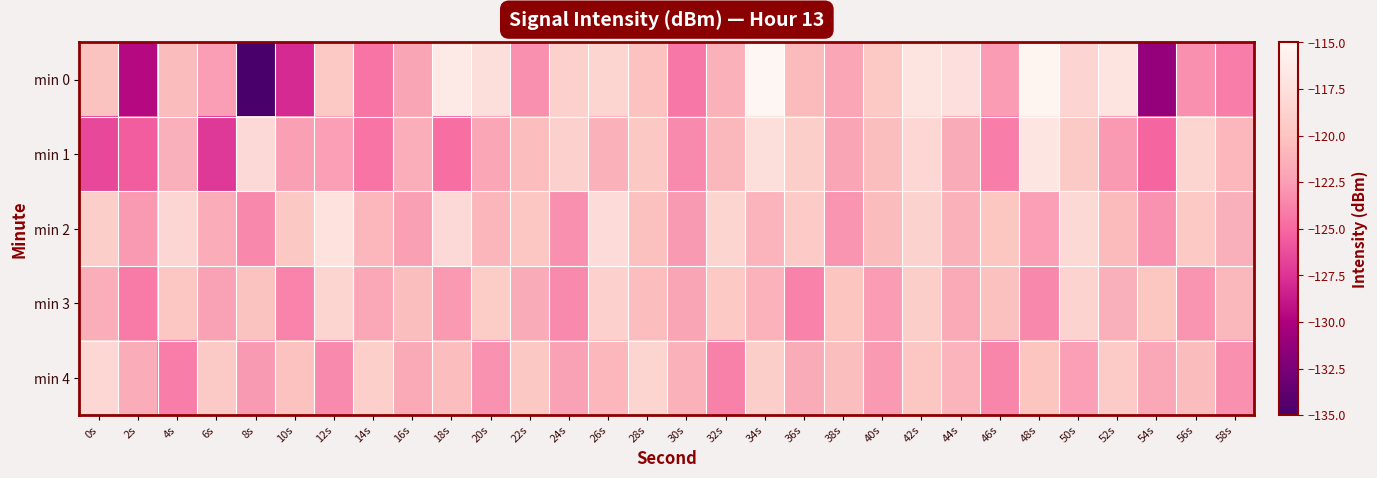

What is the total value across all series at 18s?

-602.7